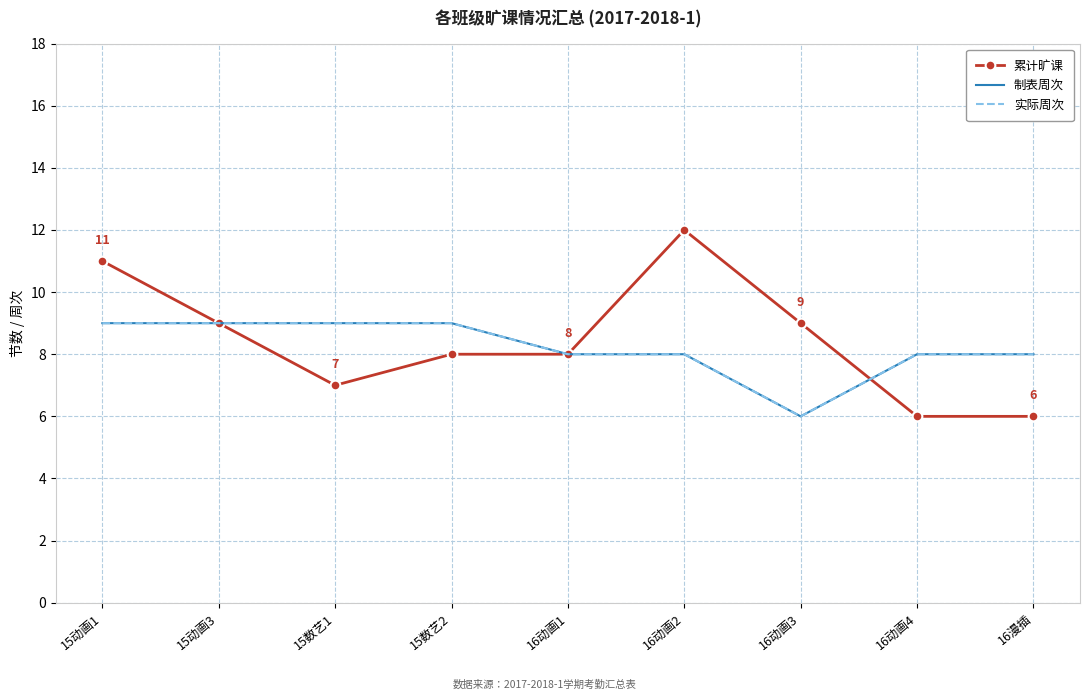

Is this an area chart (filled region under the line)?

No